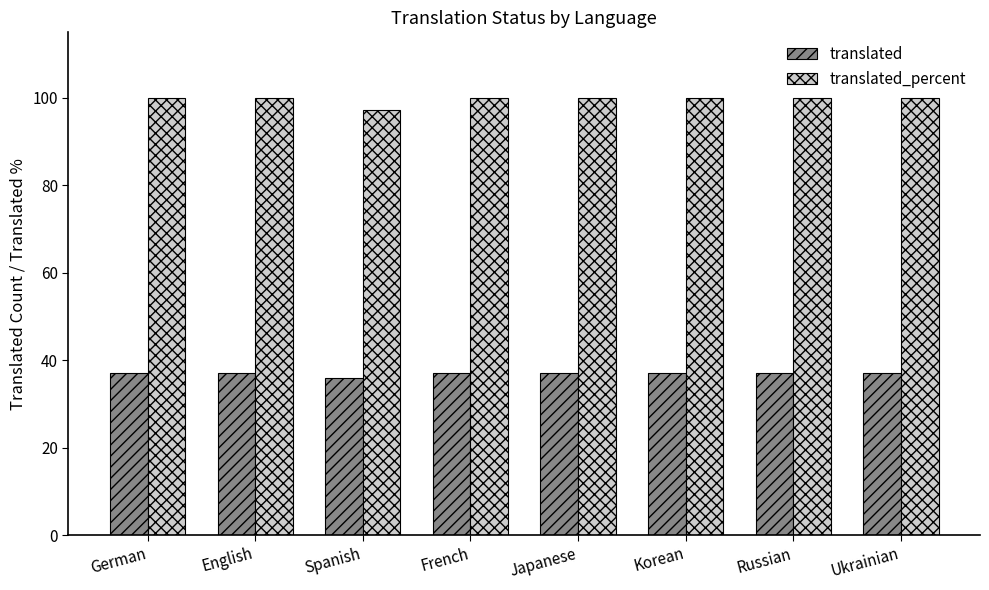

Rank the series by their maximum value, from lowest to highest.

translated, translated_percent